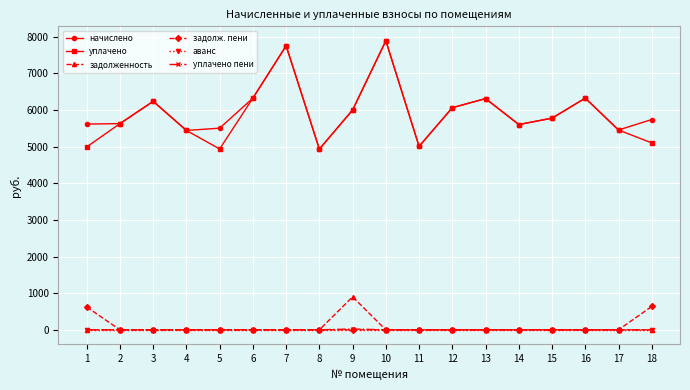

How many interior local valleys does the уплачено series have?

4